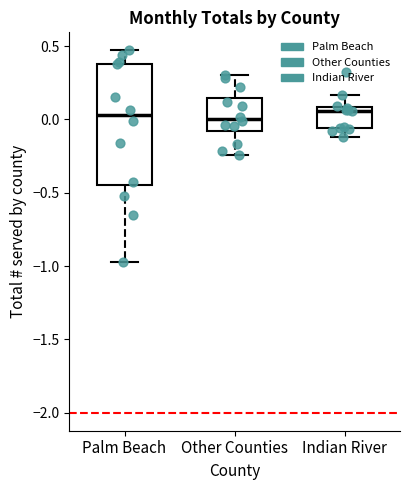

Reading left to right, transcribe this box plot: for each box, give where its median line is, the range the box spans, and where its two whiskers end, as read against the y-axis. The values are not printed on the chart, so give them approximately, as read against the axis.

Palm Beach: median 0.05, box -0.45 to 0.40, whiskers -1.00 to 0.45
Other Counties: median 0.00, box -0.10 to 0.15, whiskers -0.25 to 0.30
Indian River: median 0.05, box -0.05 to 0.10, whiskers -0.10 to 0.15